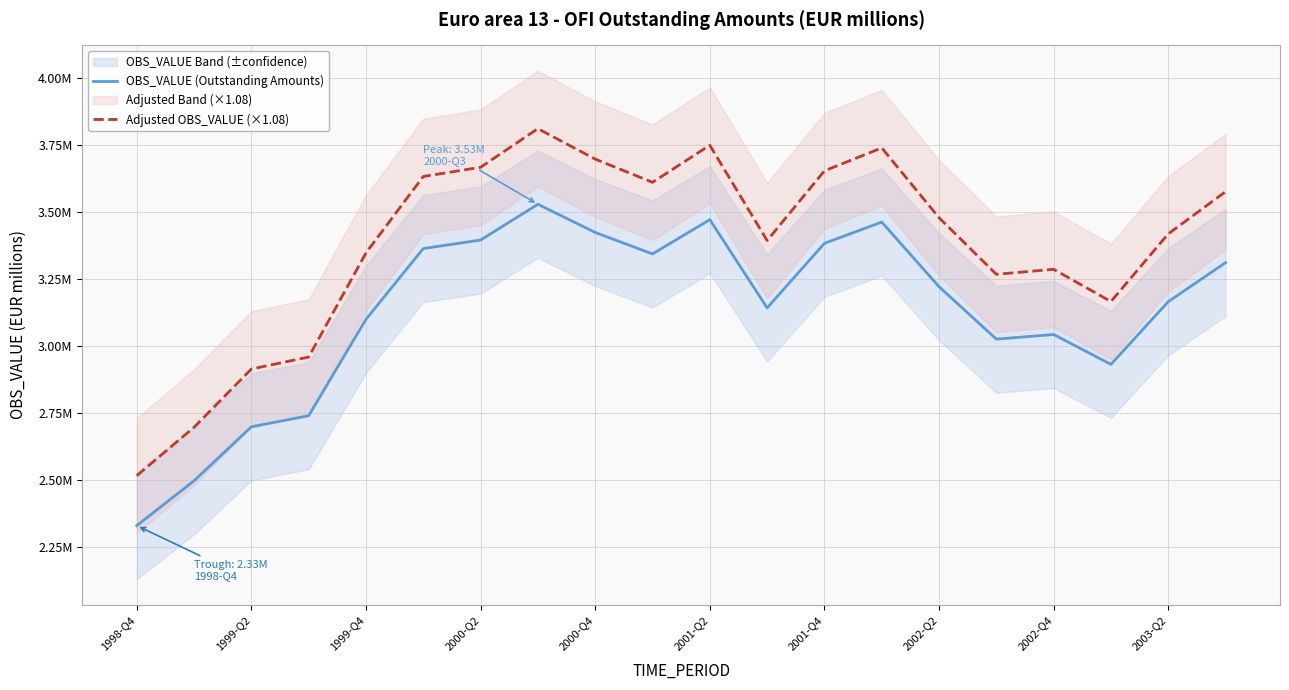

What is the value of the OBS_VALUE (Outstanding Amounts) point at the 3rd from the left?

2698398.4